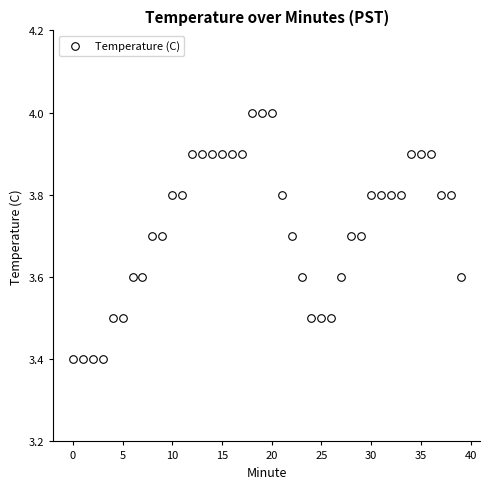

What is the range of Y values (max minus min)?

0.6